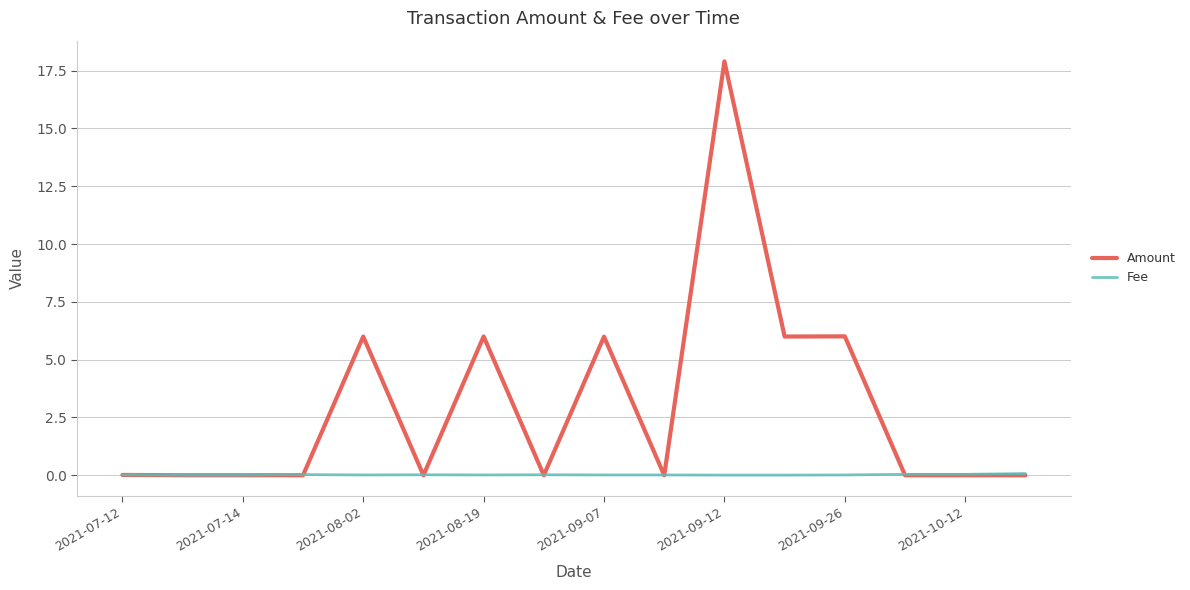

What are all the series names shown in the legend?

Amount, Fee